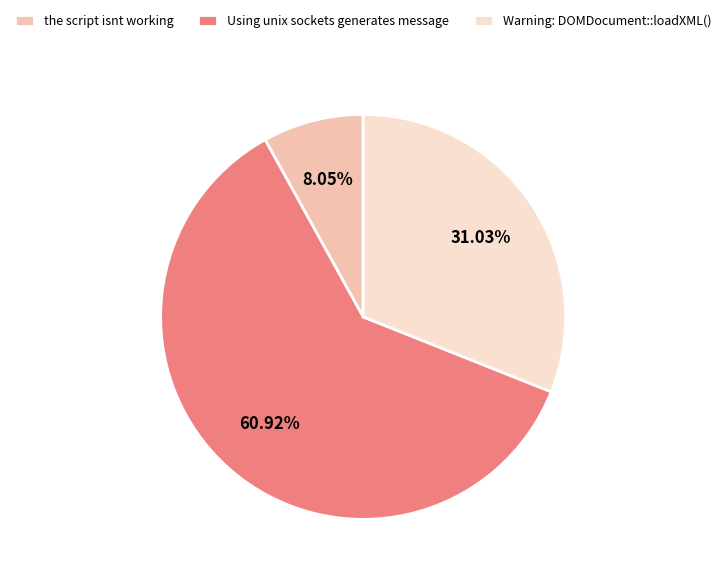

What percentage is the the script isnt working slice, to the nearest percent?

8%